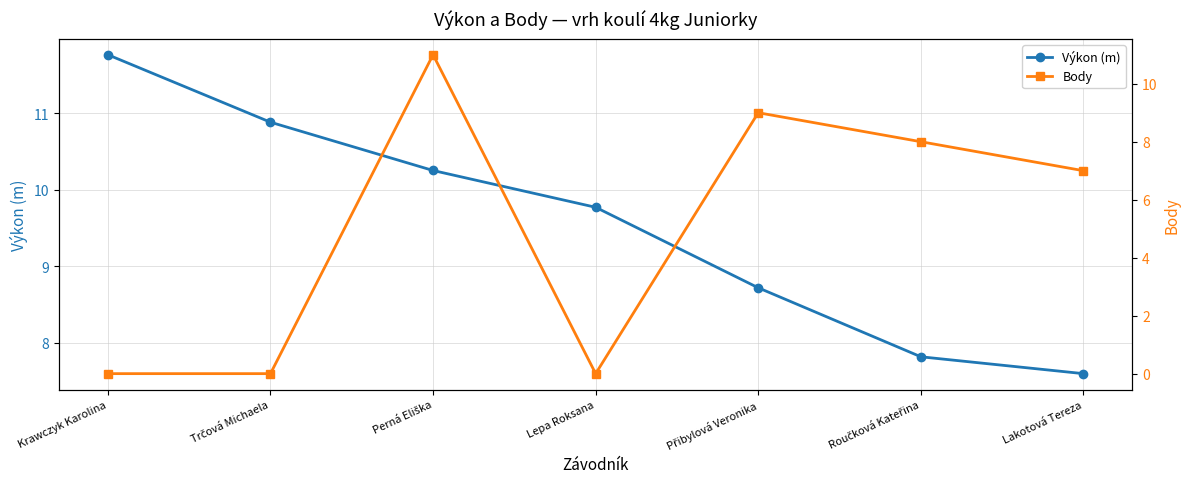

Which category has the lowest value in the Body series?

Krawczyk Karolina